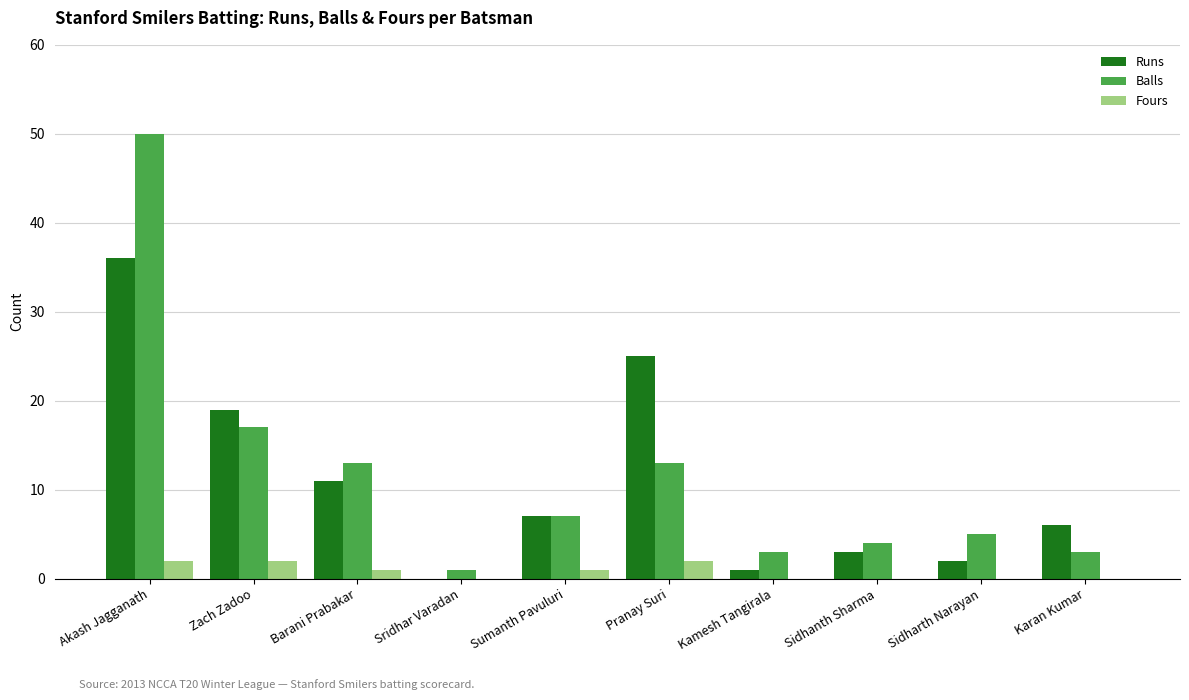

What is the maximum value shown in the chart?

50